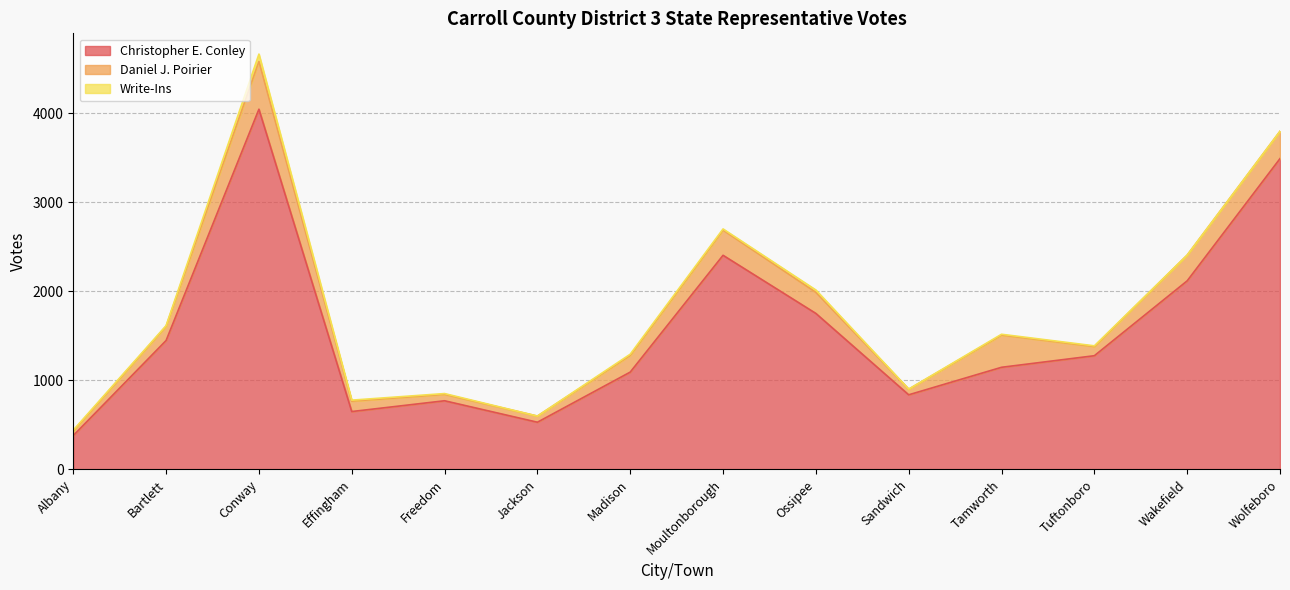

Does the chart display data point markers on the line(s)?

No